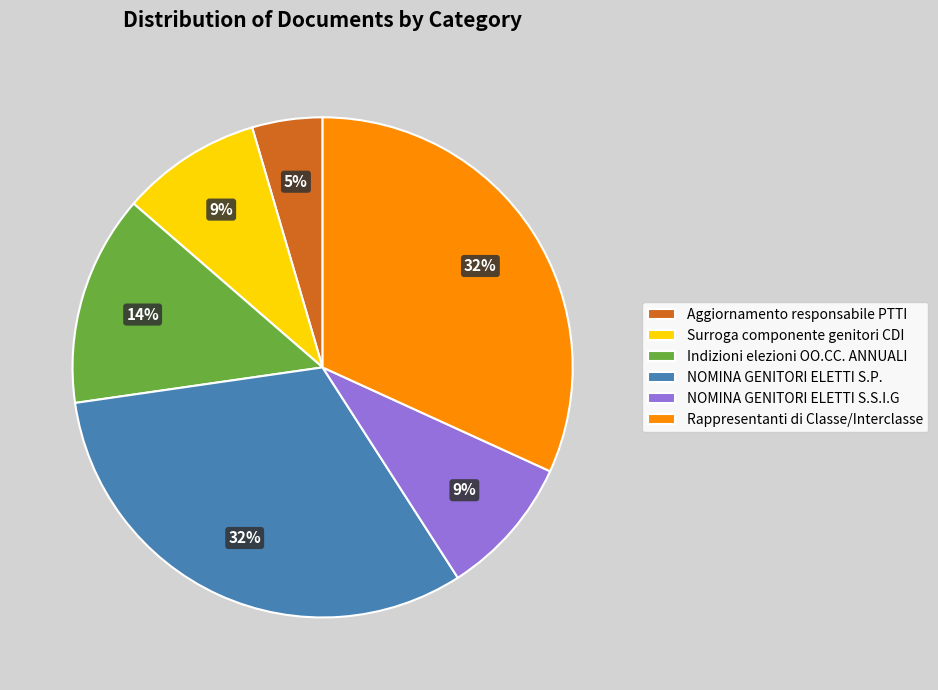

Which has a higher value, Surroga componente genitori CDI or Aggiornamento responsabile PTTI?

Surroga componente genitori CDI